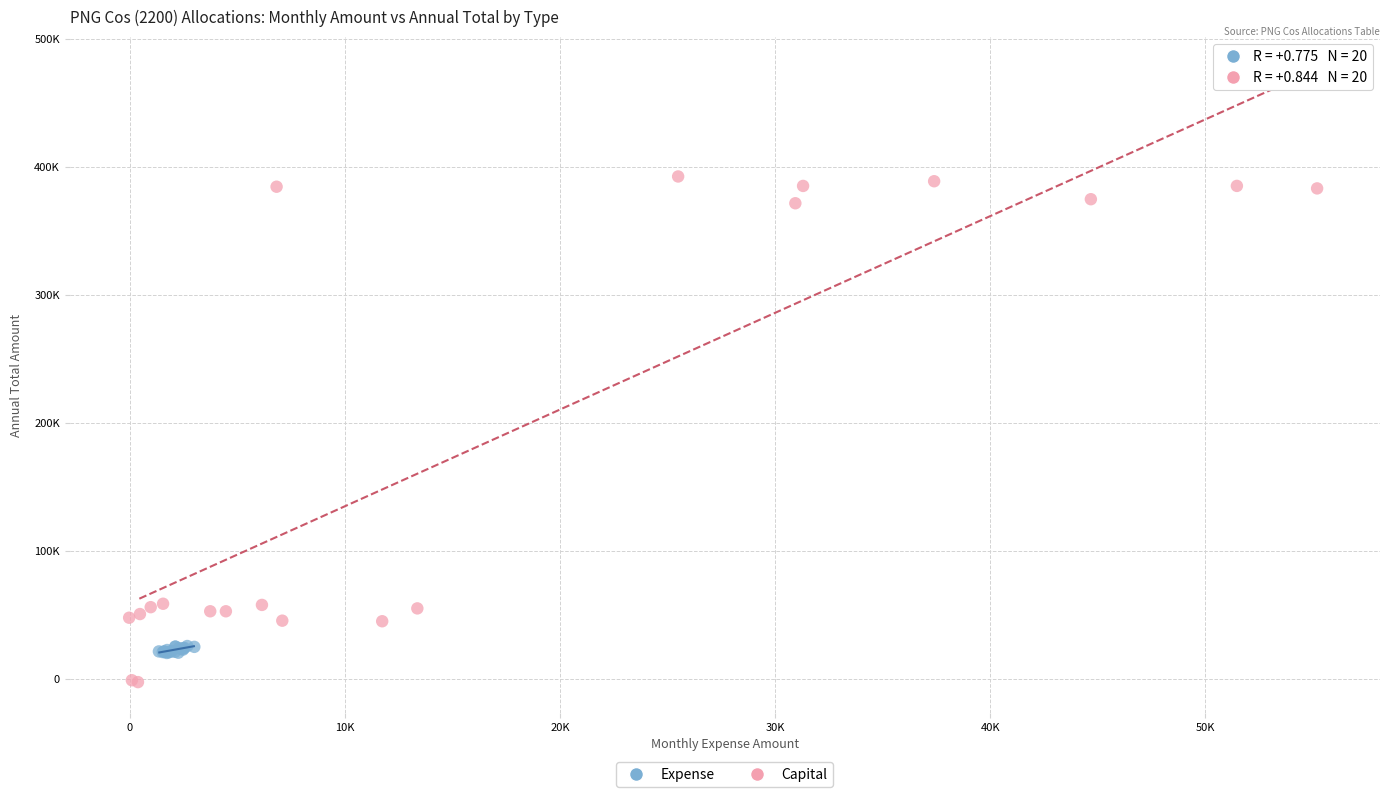

Which series has the largest Y range (max minus min)?

Capital